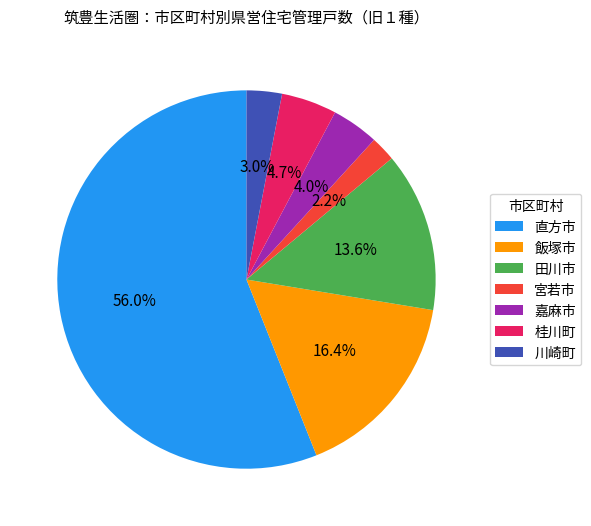

Between 田川市 and 飯塚市, which is larger?

飯塚市